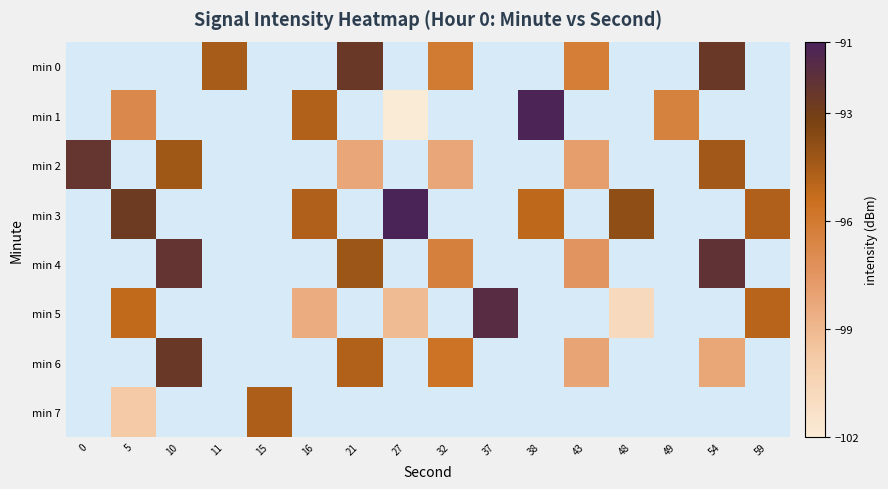

How many distinct data groups are displayed?

8